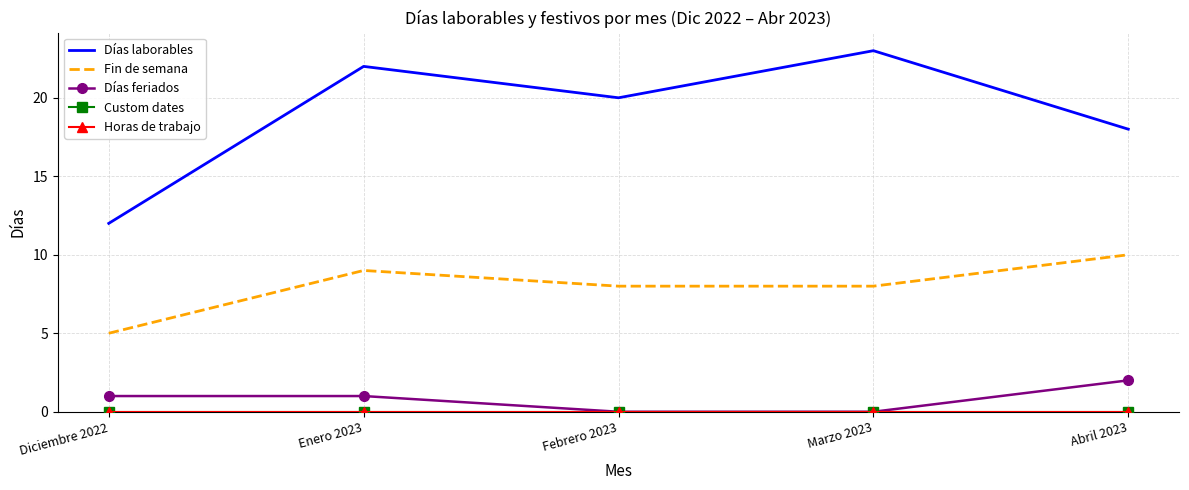

What is the label of the 1st point from the right?

Abril 2023